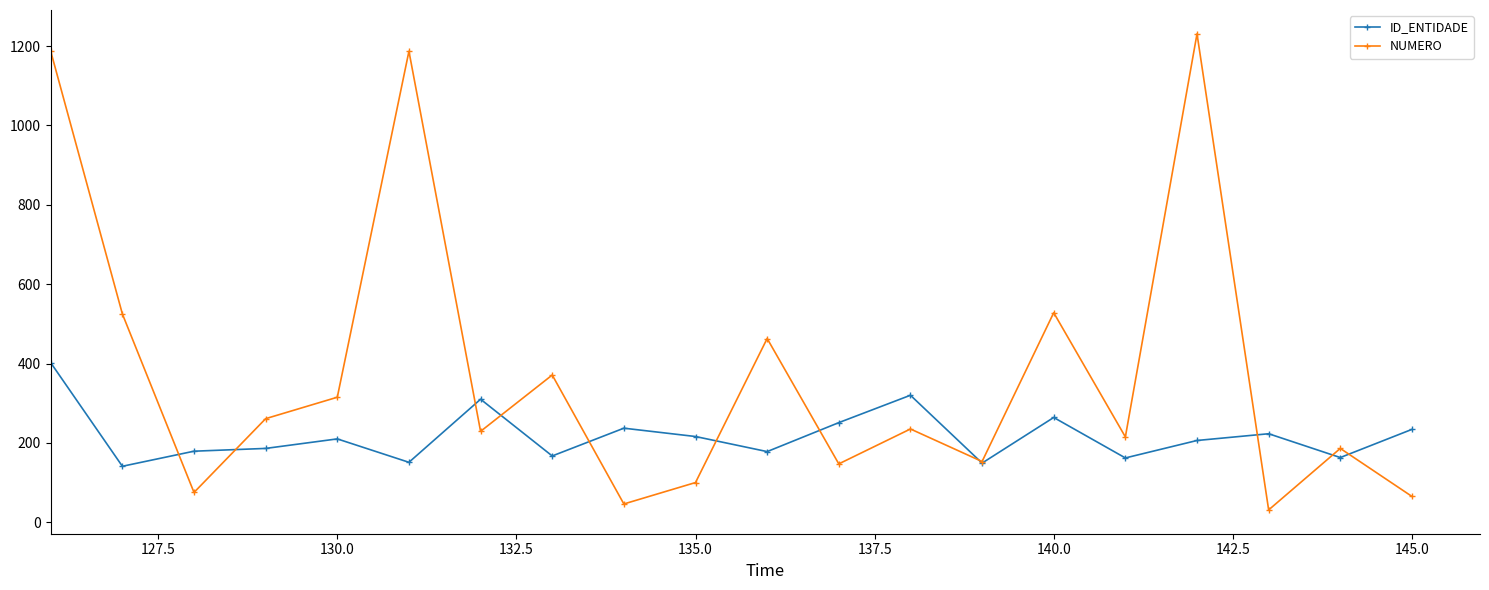

Which series has the largest total across all categories?

NUMERO